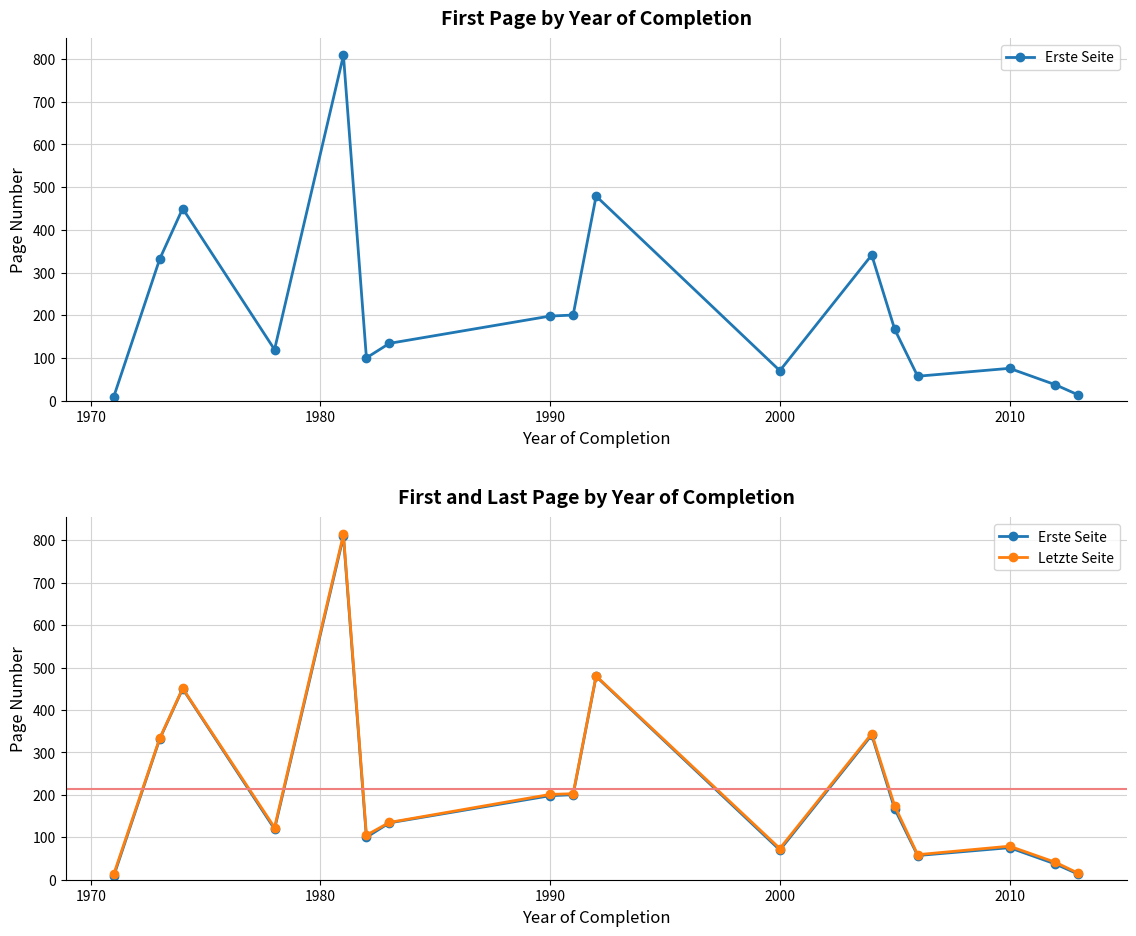

True or false: Letzte Seite and Erste Seite cross at least once.

False